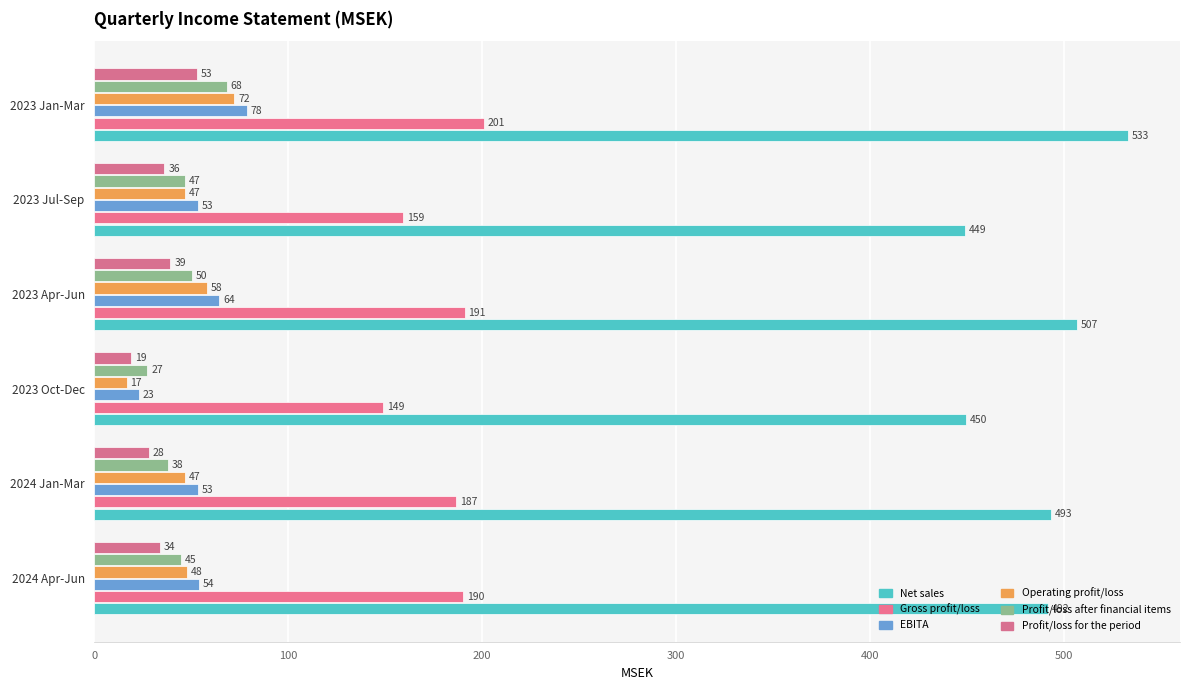

What are all the series names shown in the legend?

Net sales, Gross profit/loss, EBITA, Operating profit/loss, Profit/loss after financial items, Profit/loss for the period